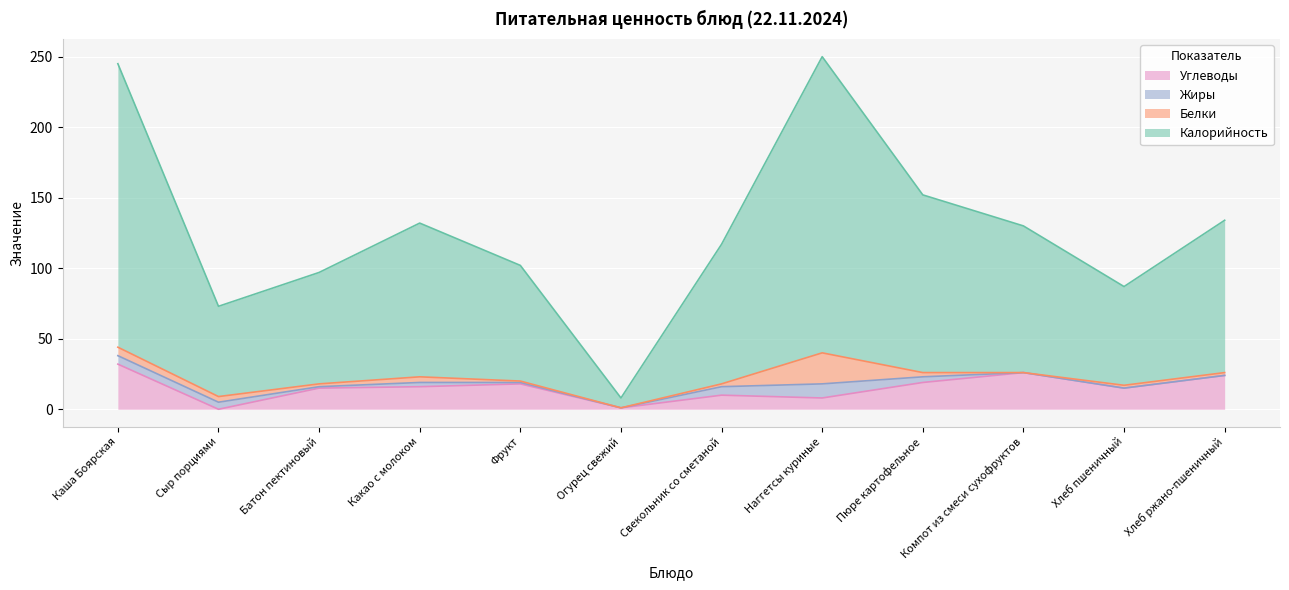

How many interior local peaks does the Углеводы series have?

3